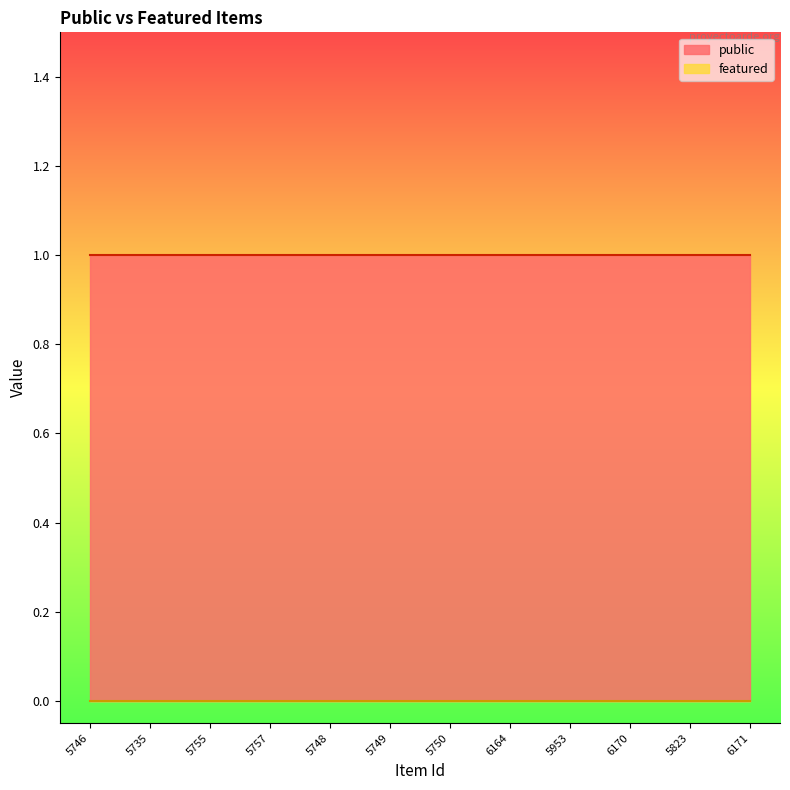

True or false: featured has more than 1 points higher than both neighbors.

False